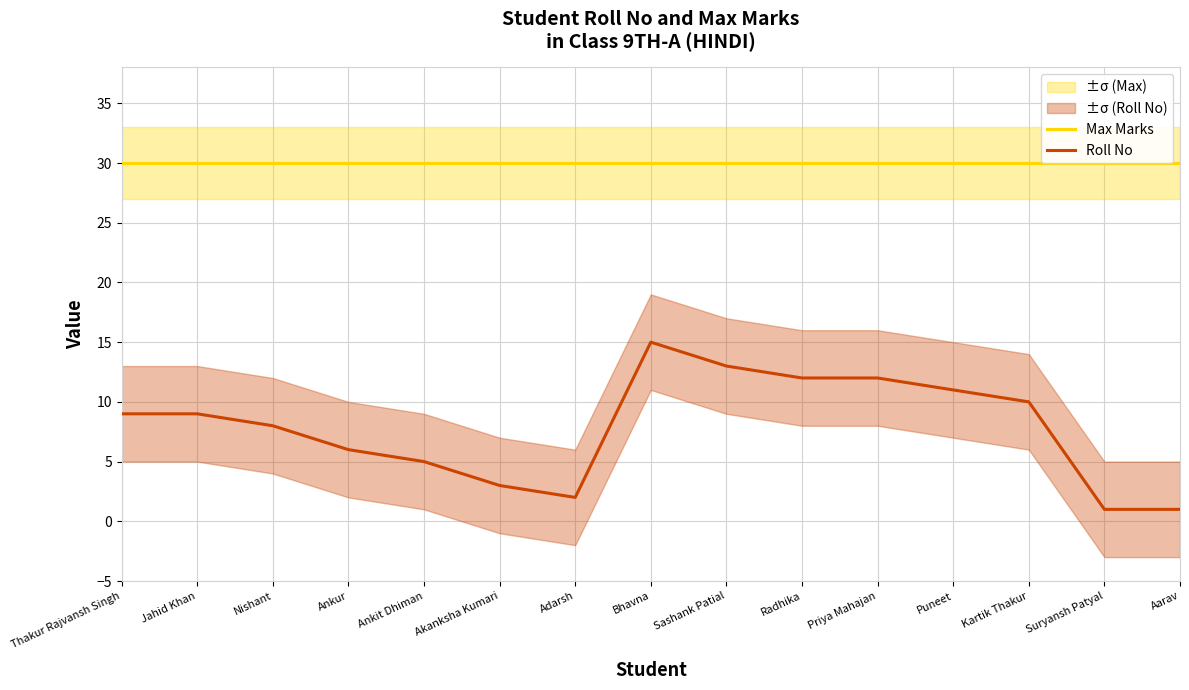

At Akanksha Kumari, list the series in order from smallest to largest.

Roll No, Max Marks